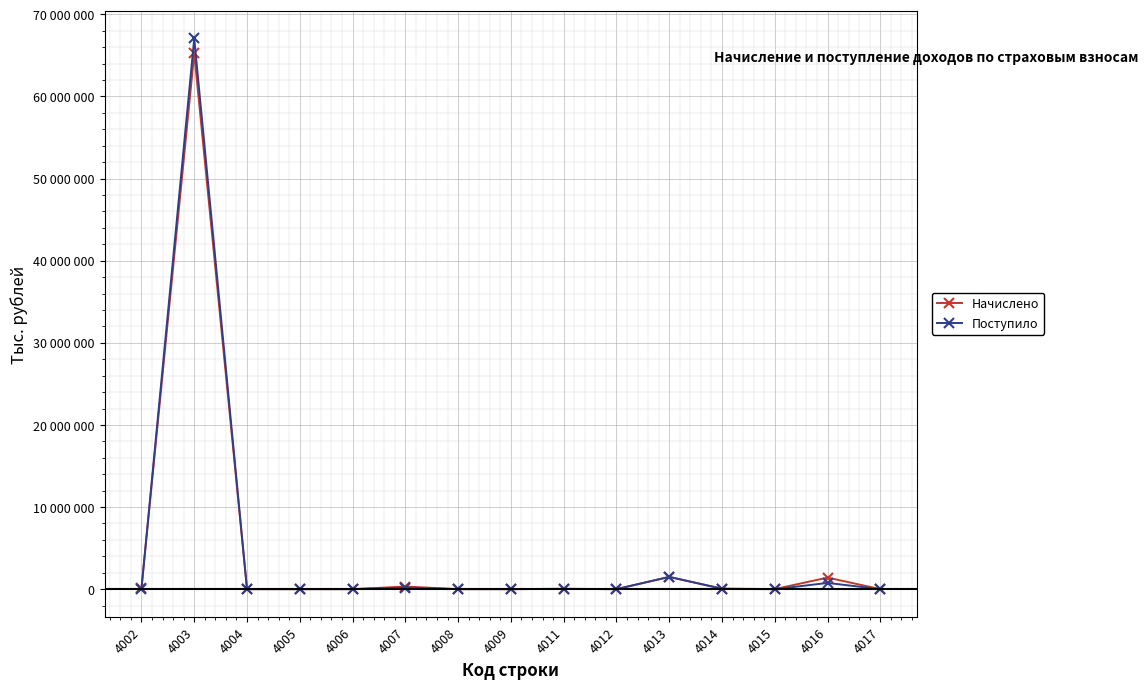

What is the difference between the highest and lowest values at 4004?

1139